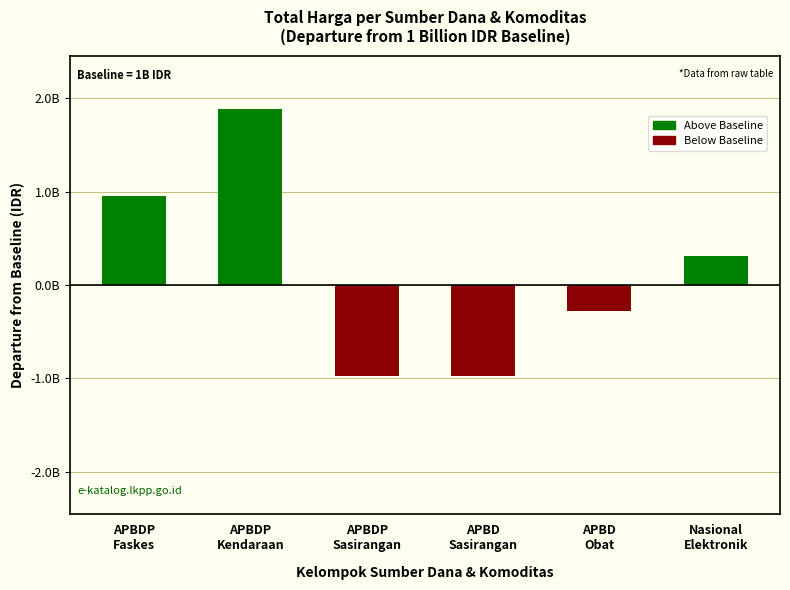

At which label is the value closest to 455511000?

Nasional
Elektronik